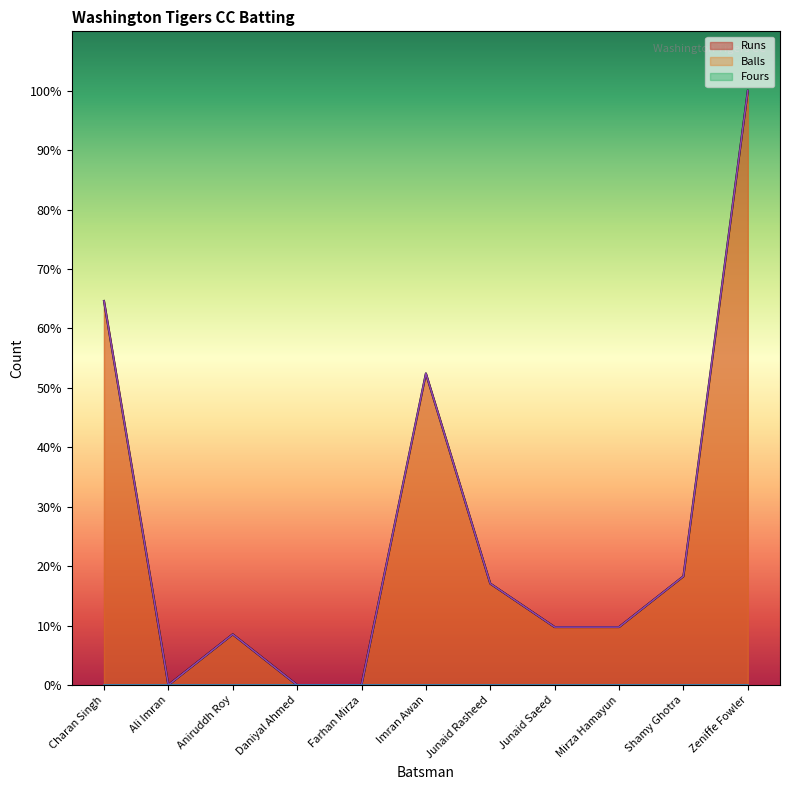

Reading left to right, list all the values displayed in this chart.

Runs: Charan Singh=53	Ali Imran=0	Aniruddh Roy=7	Daniyal Ahmed=0	Farhan Mirza=0	Imran Awan=43	Junaid Rasheed=14	Junaid Saeed=8	Mirza Hamayun=8	Shamy Ghotra=15	Zeniffe Fowler=82
Balls: Charan Singh=53	Ali Imran=0	Aniruddh Roy=7	Daniyal Ahmed=0	Farhan Mirza=0	Imran Awan=43	Junaid Rasheed=14	Junaid Saeed=8	Mirza Hamayun=8	Shamy Ghotra=15	Zeniffe Fowler=82